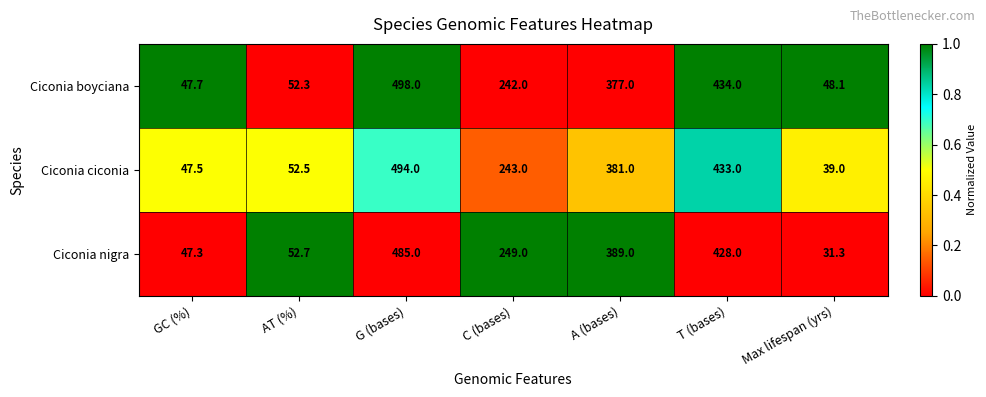

What is the average value of the Ciconia ciconia series?

241.4